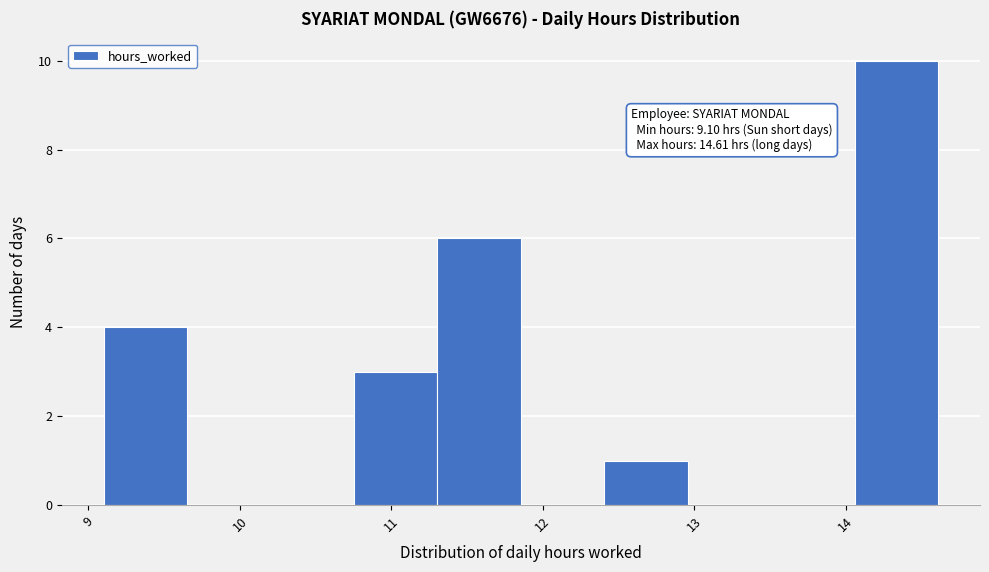

Which range on the x-axis has the tallest bar?

14.1 to 14.6